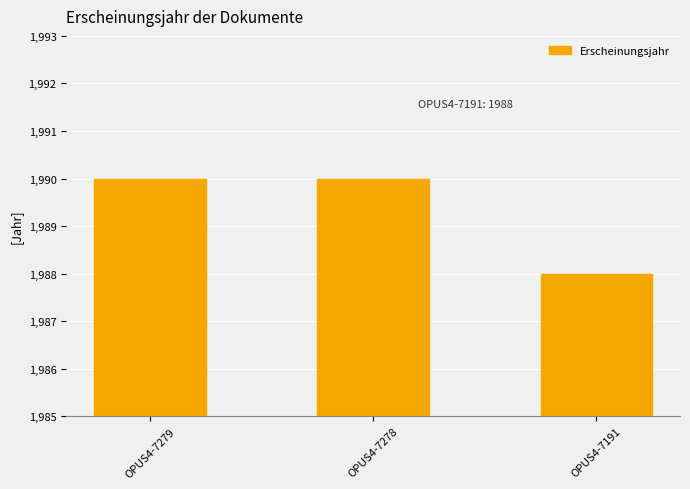

What is the ratio of the value at OPUS4-7191 to the value at OPUS4-7279?

1.0